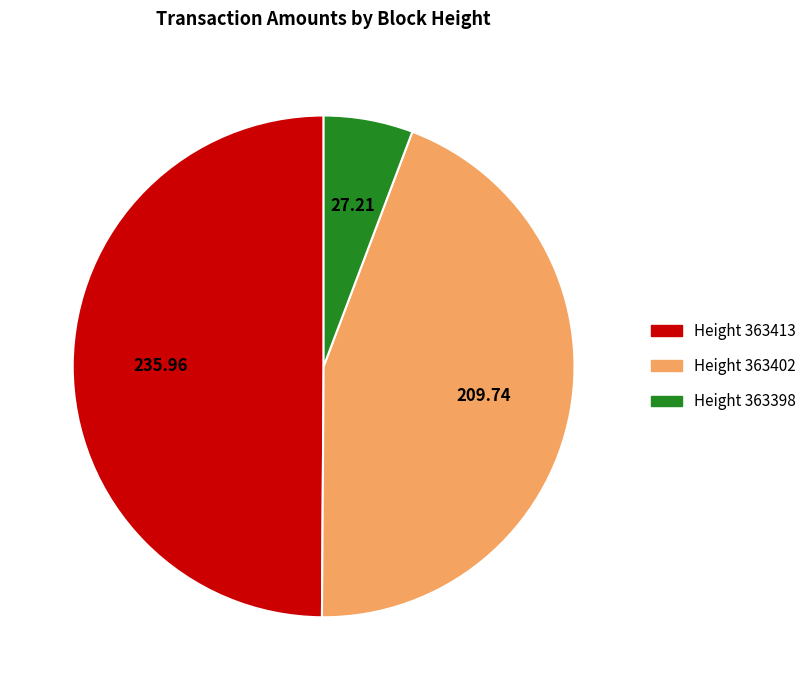

Which slice is the largest?

363413